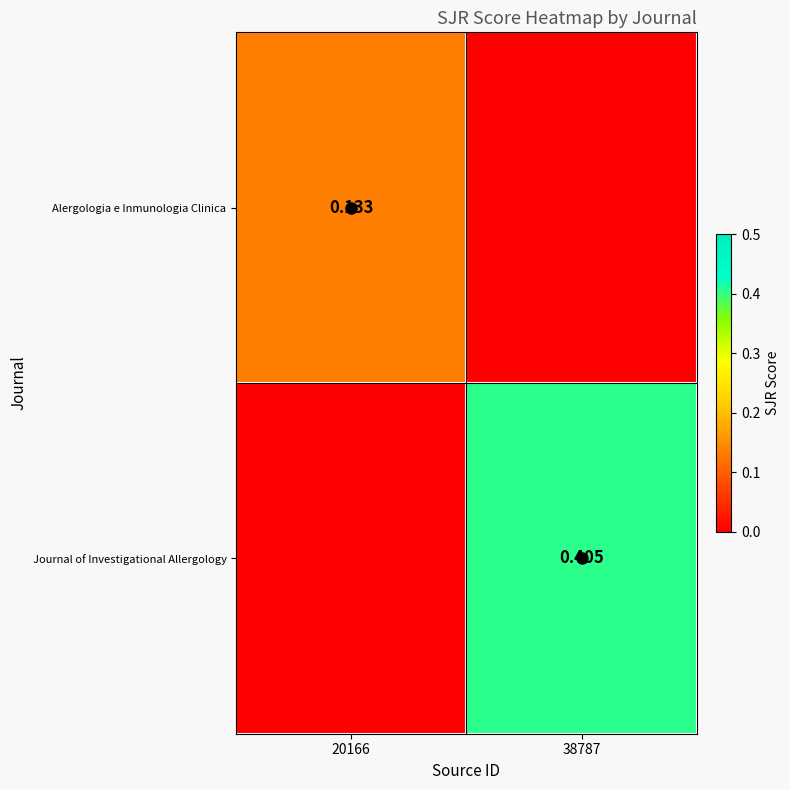

The Alergologia e Inmunologia Clinica series shows 0.1 at 38787. True or false?

False